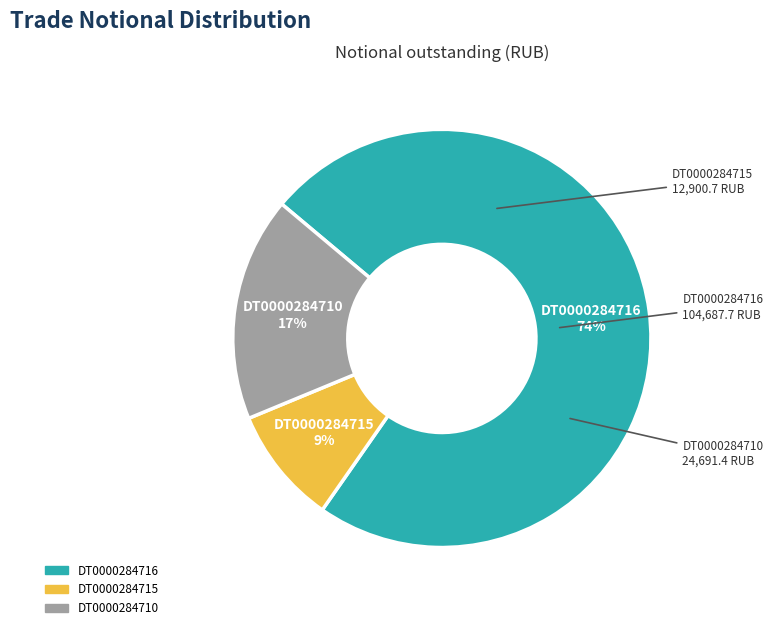

How many segments does this pie chart have?

3